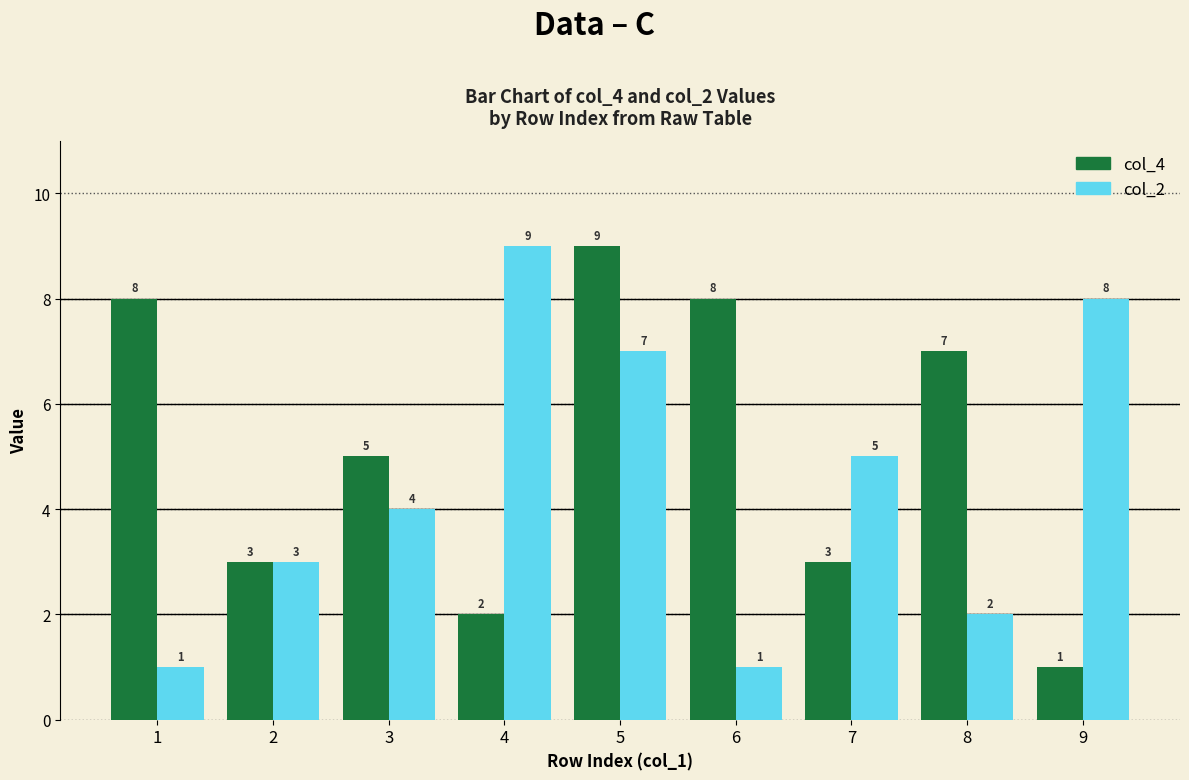

What is the difference between the highest and lowest values at 1?

7